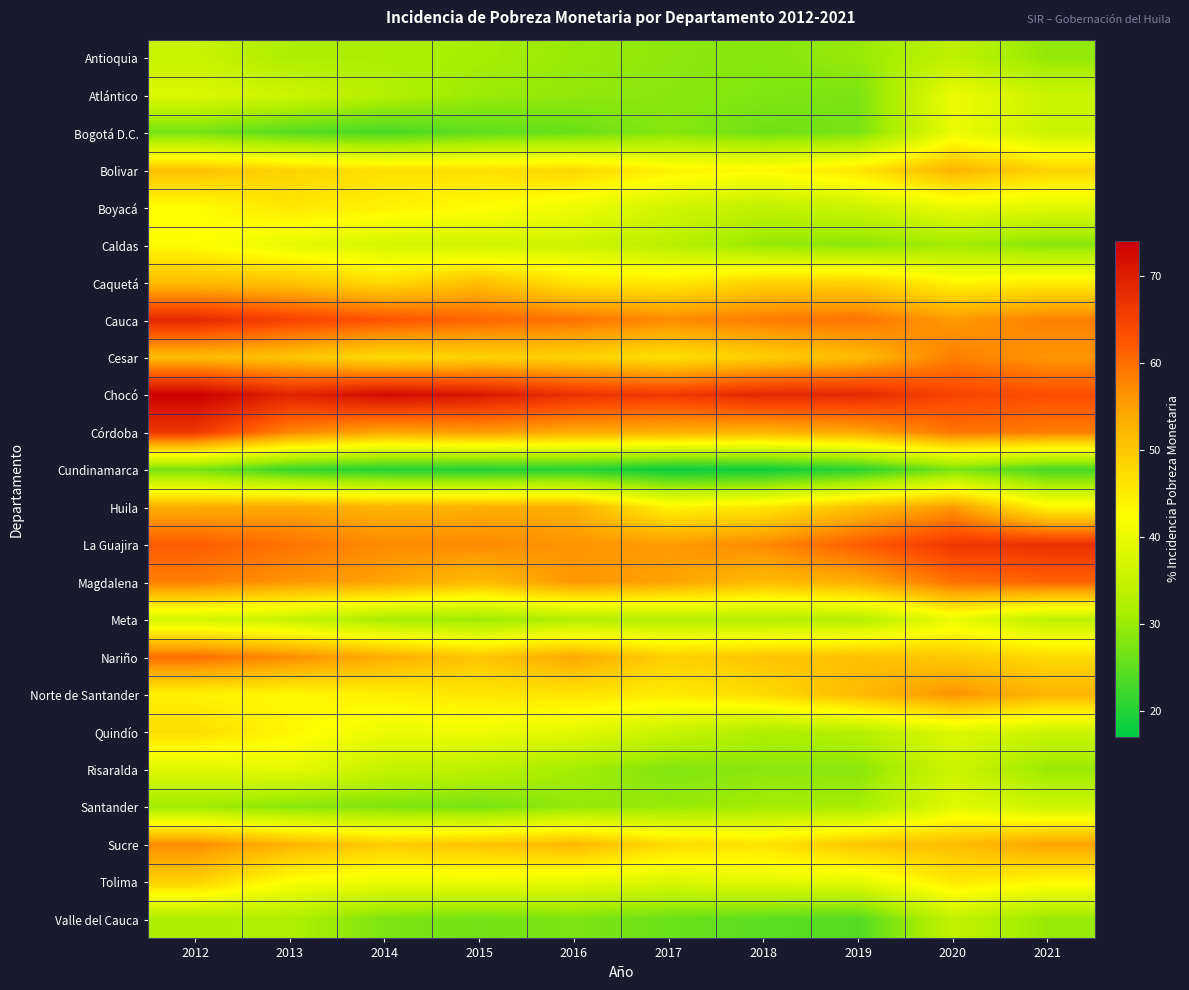

What is the minimum value shown in the chart?

17.9